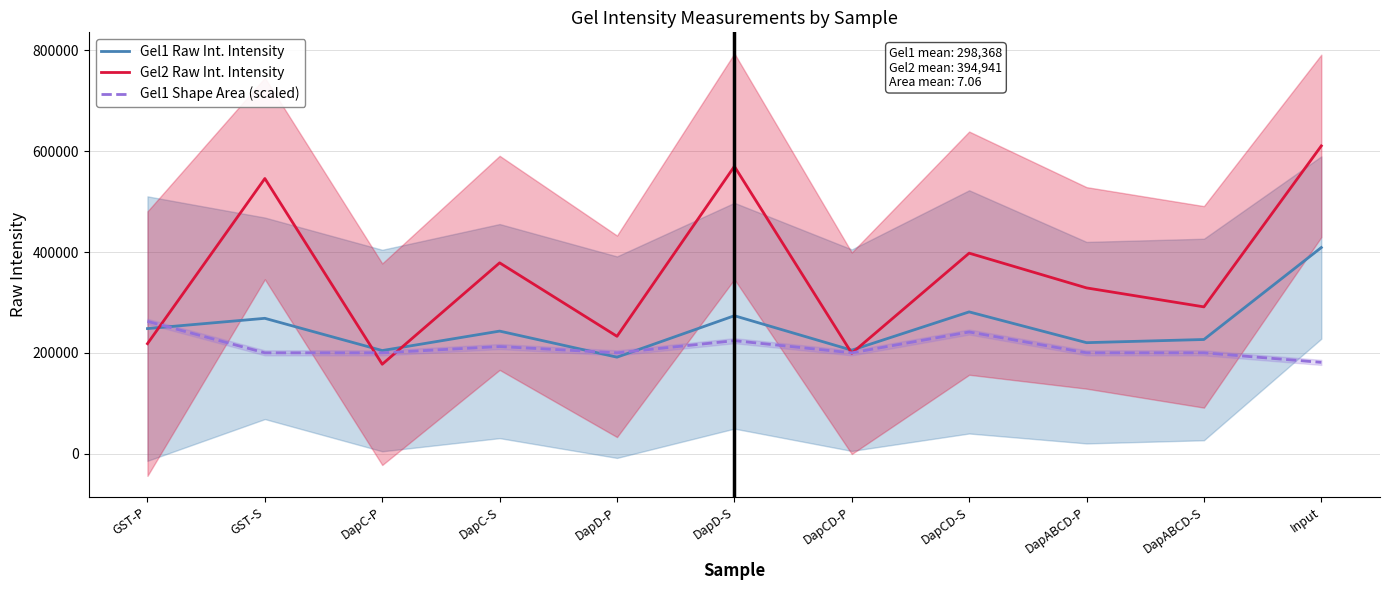

How many lines are shown in the chart?

3